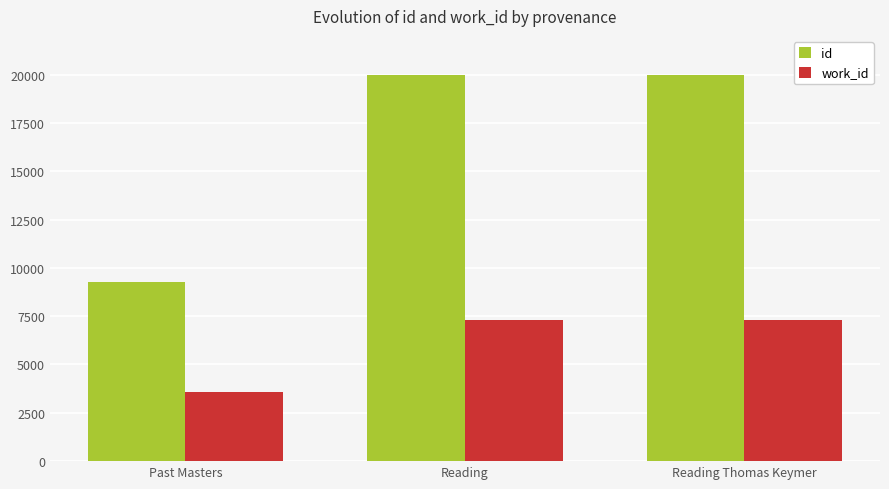

What is the value of the work_id bar at the 3rd from the left?

7326